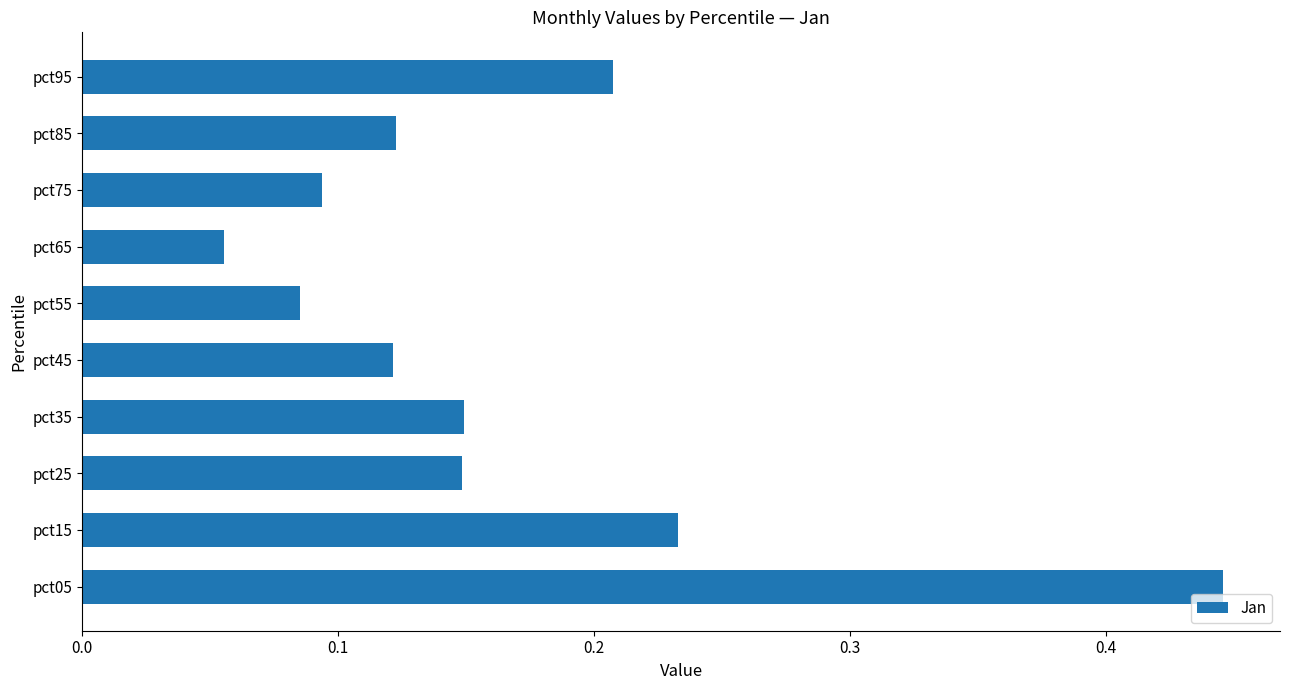

At which label is the value closest to 0?

pct65